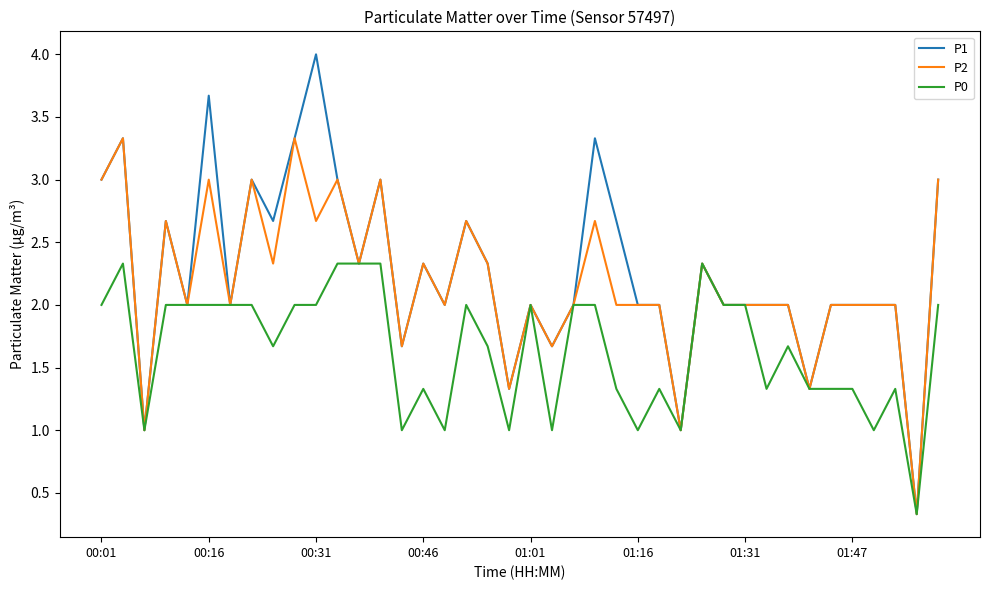

List the series in order of their peak value, lowest first.

P0, P2, P1